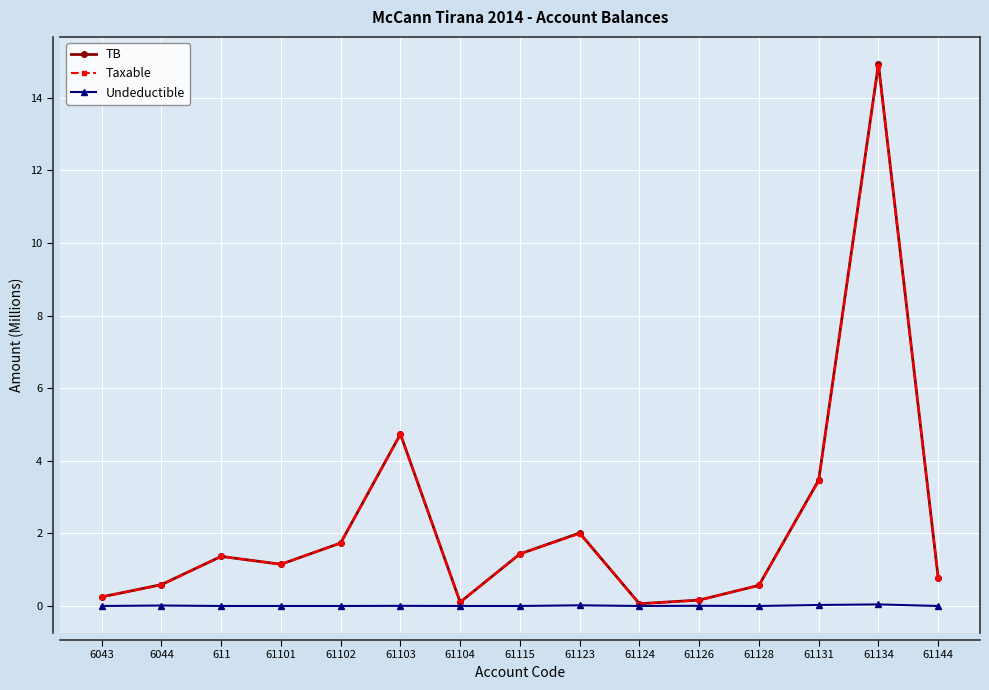

The value of TB at 61103 is 1.6. True or false?

False